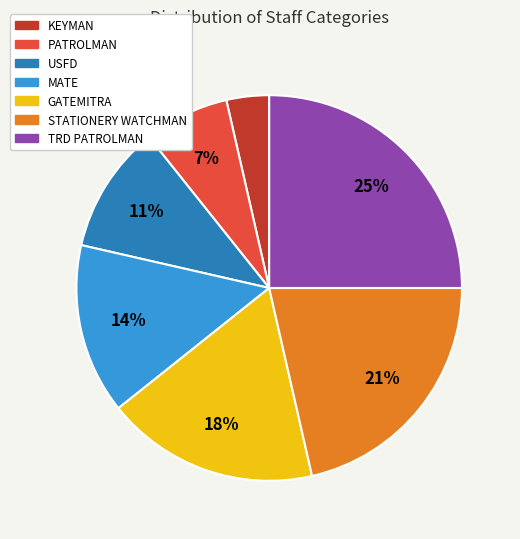

To the nearest percent, what portion does STATIONERY WATCHMAN represent?

21%